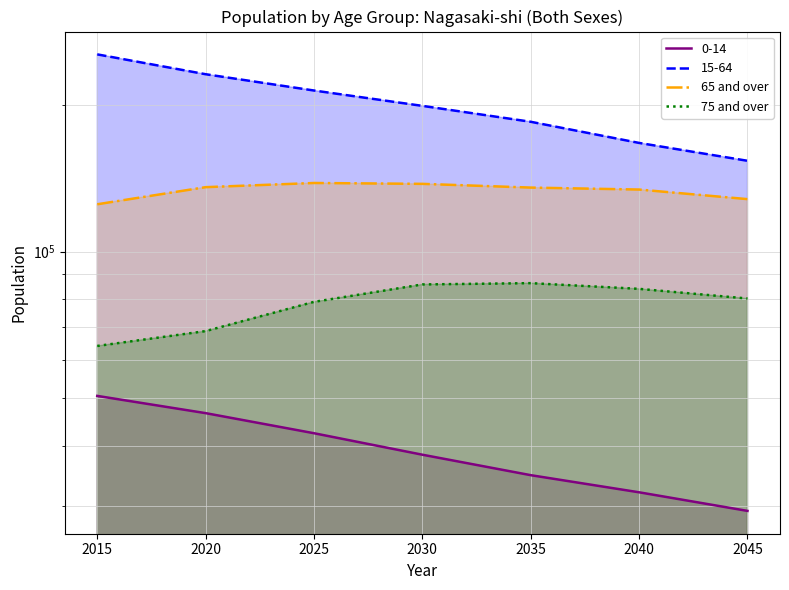

Which series has the widest spread of values?

75 and over